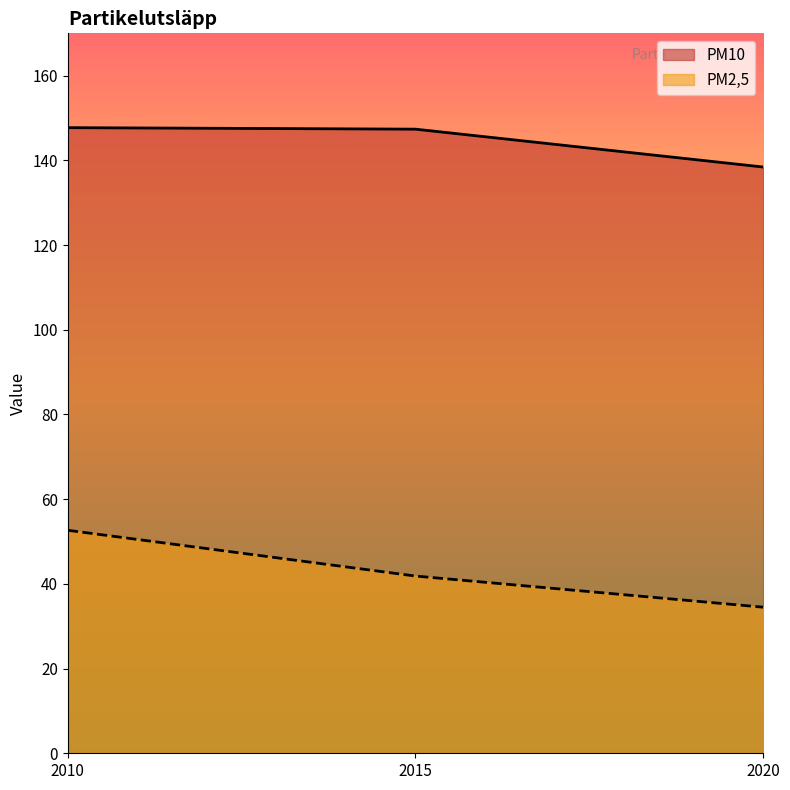

What is the lowest value of the PM2,5 series?

34.5